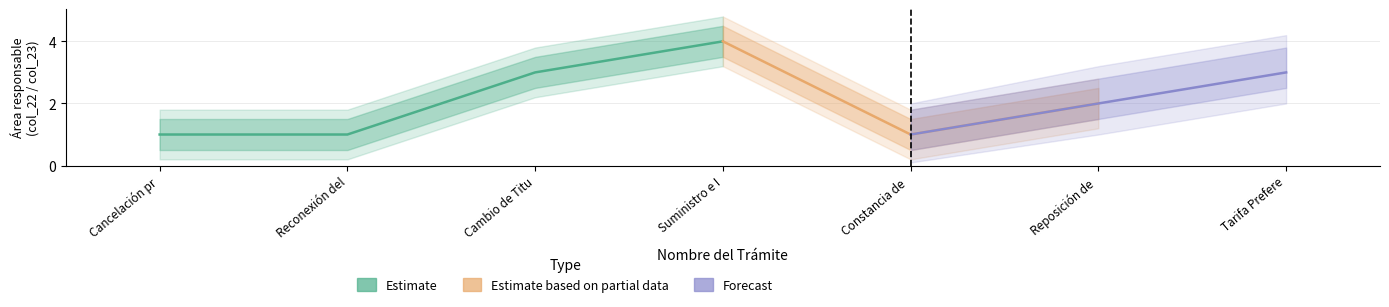

List the series in order of their peak value, highest first.

Estimate, Estimate based on partial data, Forecast